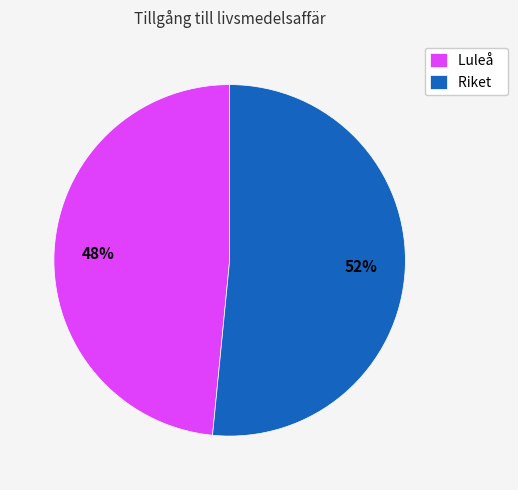

Count the number of slices in the pie.

2